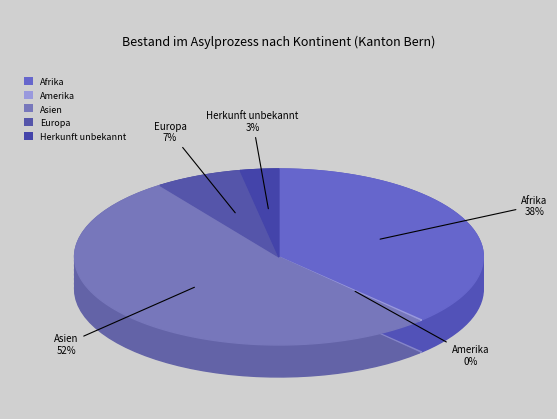

Which slice is the largest?

Asien